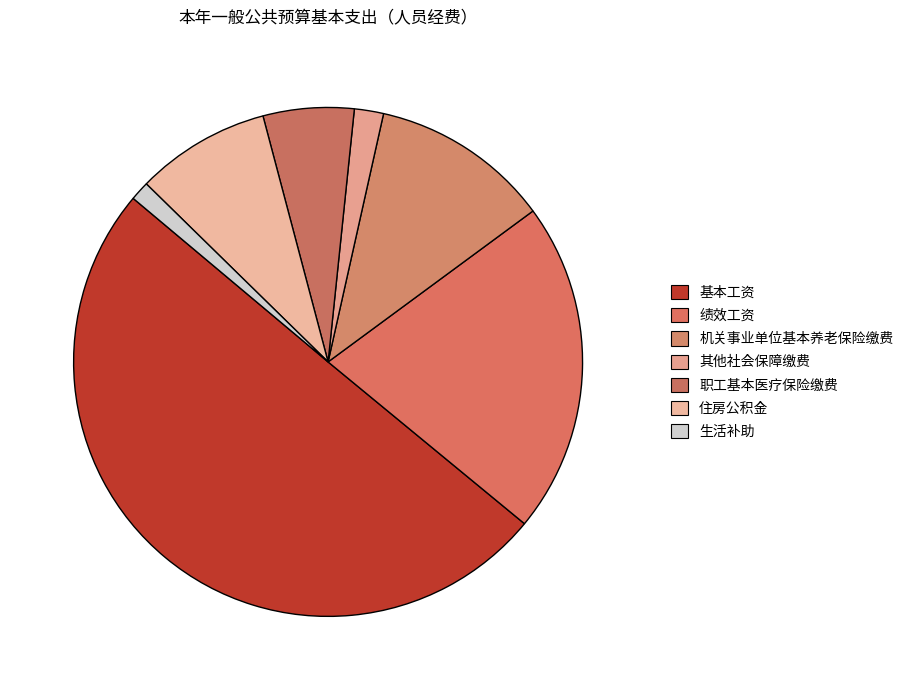

Is it true that 基本工资 is 59% of the pie?

False